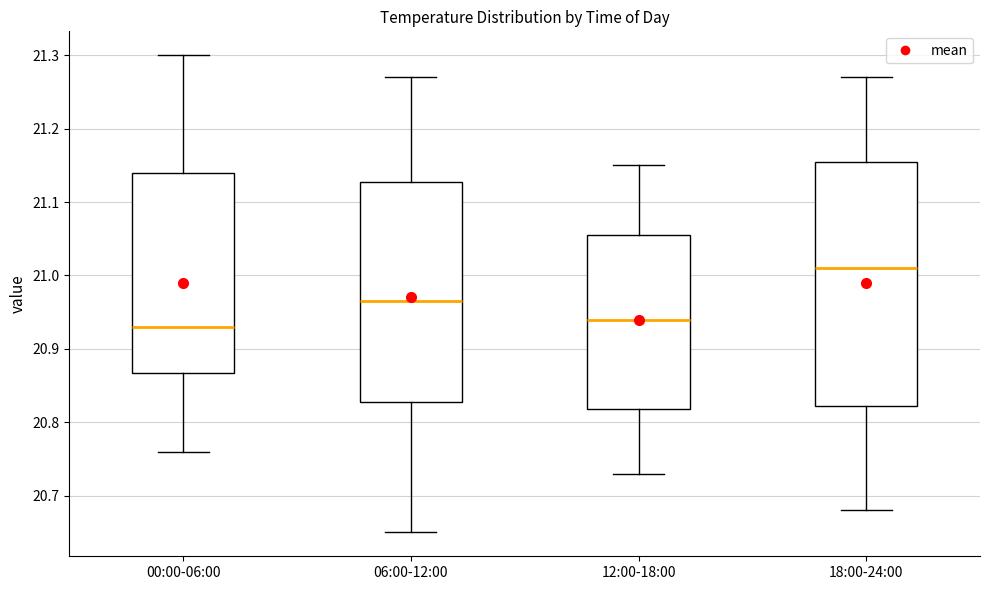

Reading left to right, read every box against the y-axis: the position of its median line, the range the box covers, and the ends of its whiskers. The values are not printed on the chart, so give them approximately, as read against the axis.

00:00-06:00: median 20.93, box 20.87 to 21.14, whiskers 20.76 to 21.30
06:00-12:00: median 20.97, box 20.83 to 21.13, whiskers 20.65 to 21.27
12:00-18:00: median 20.94, box 20.82 to 21.06, whiskers 20.73 to 21.15
18:00-24:00: median 21.01, box 20.82 to 21.16, whiskers 20.68 to 21.27